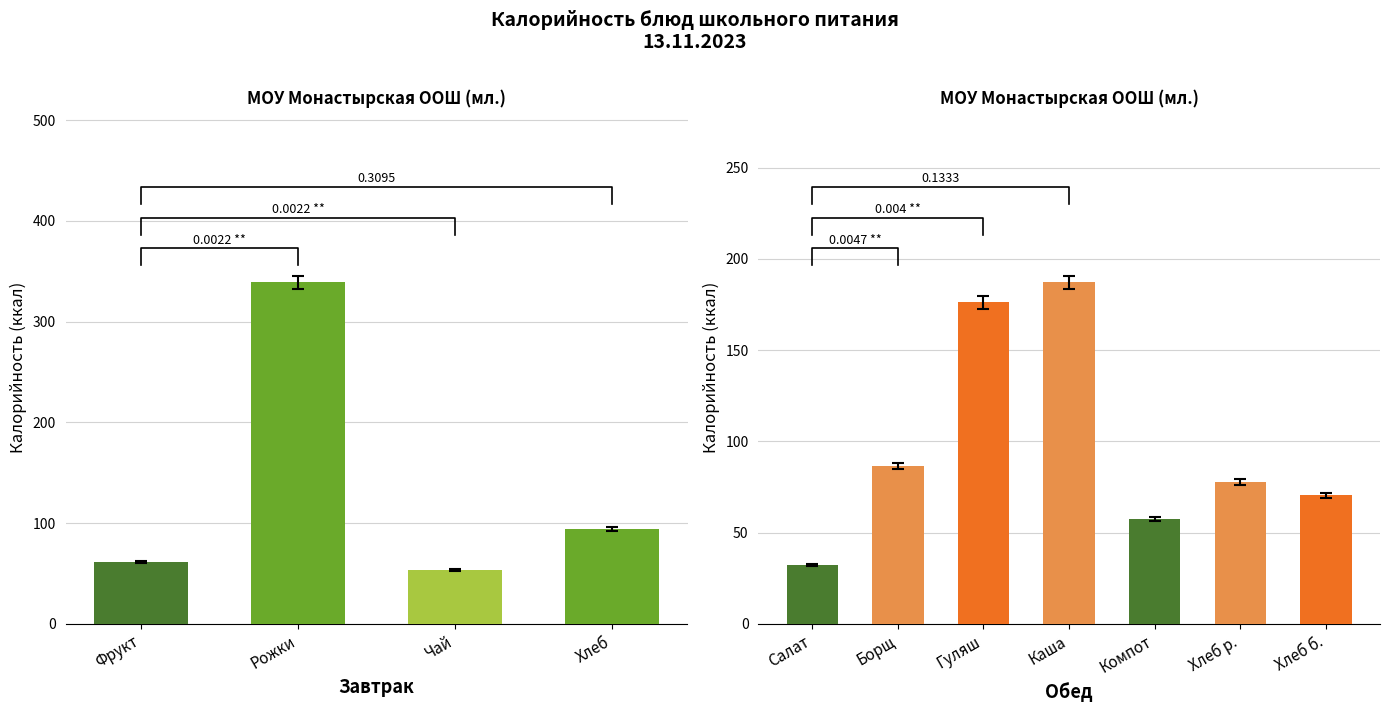

The Калорийность series shows 61.1 at Фрукт. True or false?

True